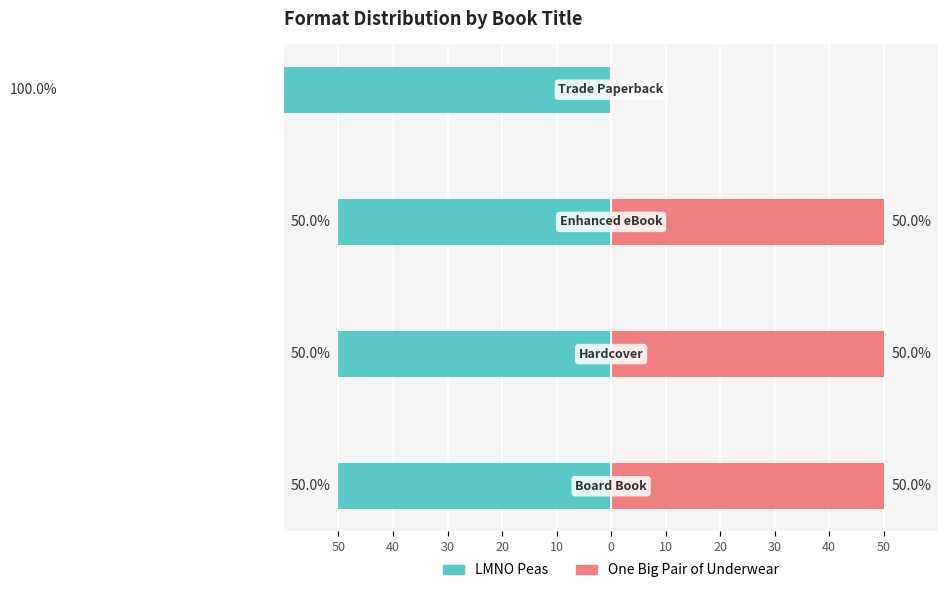

Which has a higher value, 20 or 30?

30